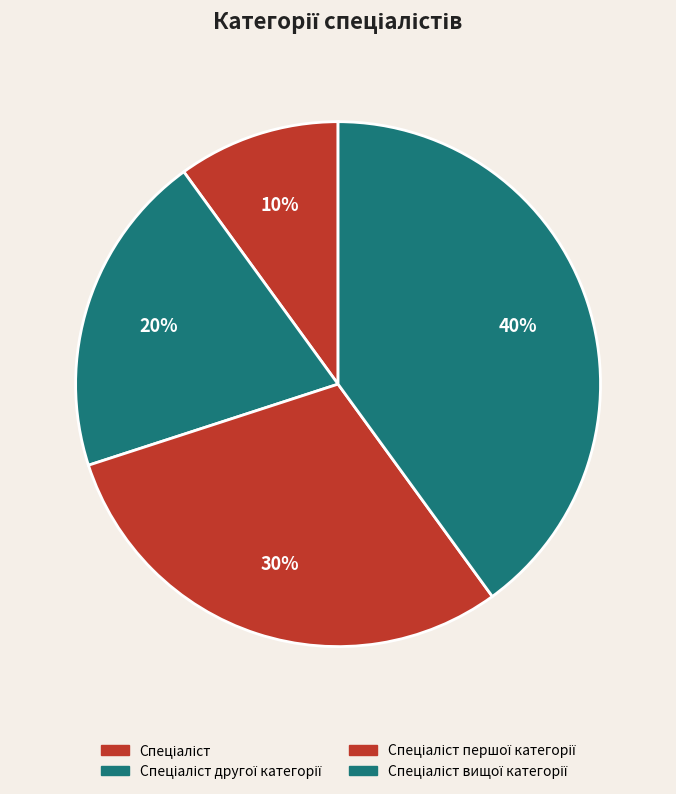

How many slices are in this pie chart?

4